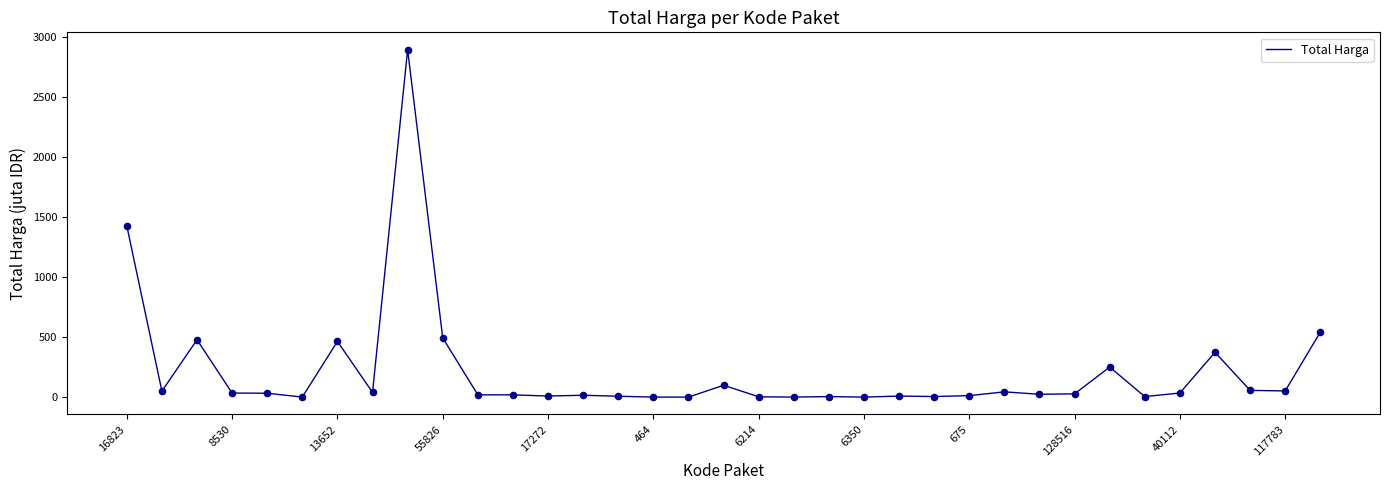

What is the difference between the maximum and minimum values?

2892.0